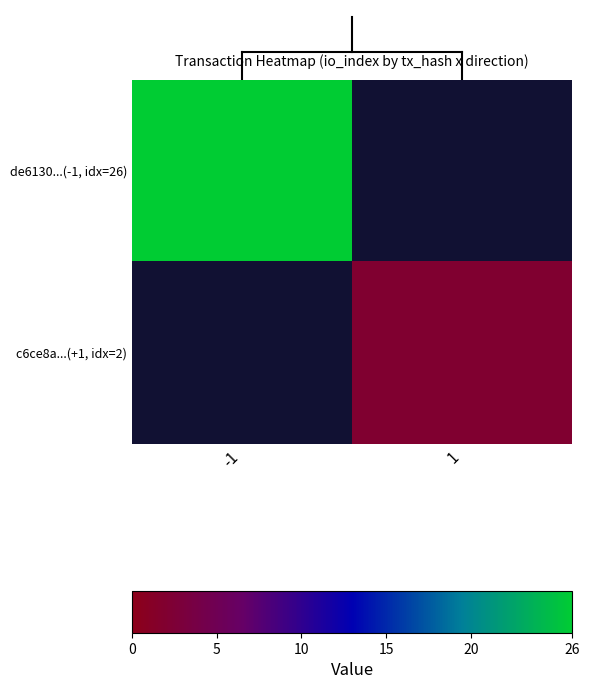

How many positive values does the c6ce8a...(+1, idx=2) series have?

1